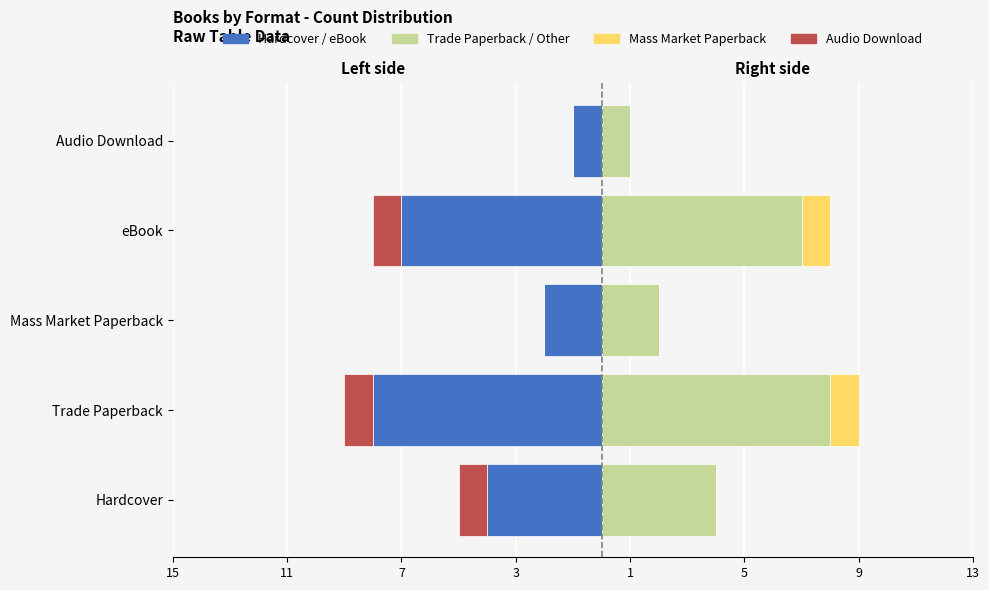

What is the value of the Hardcover / eBook bar at the 4th from the left?

-7